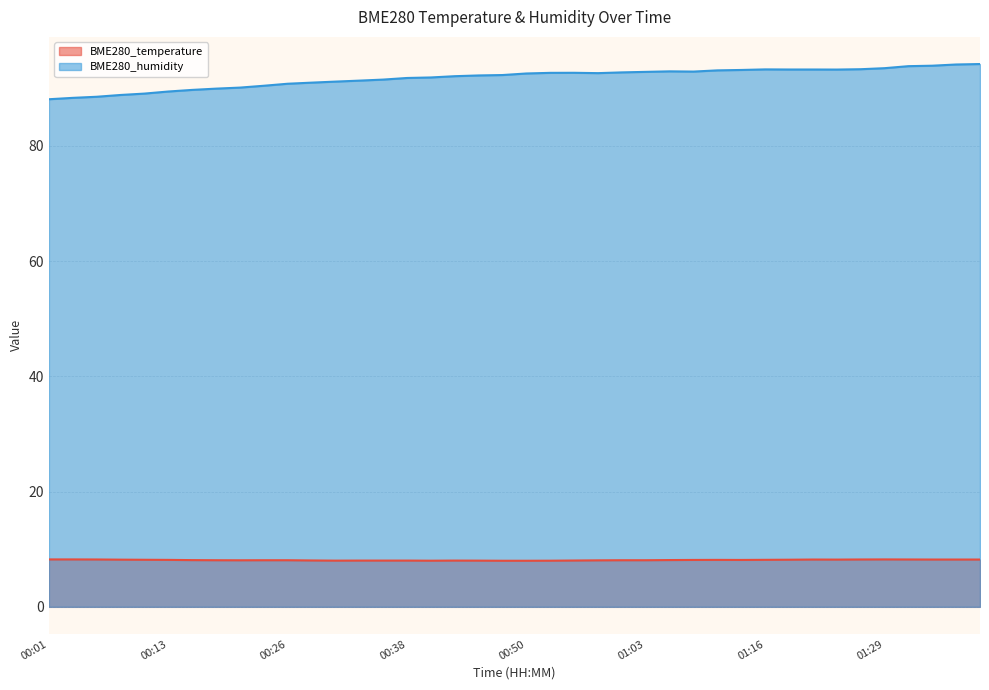

What is the greatest value displayed?

94.2